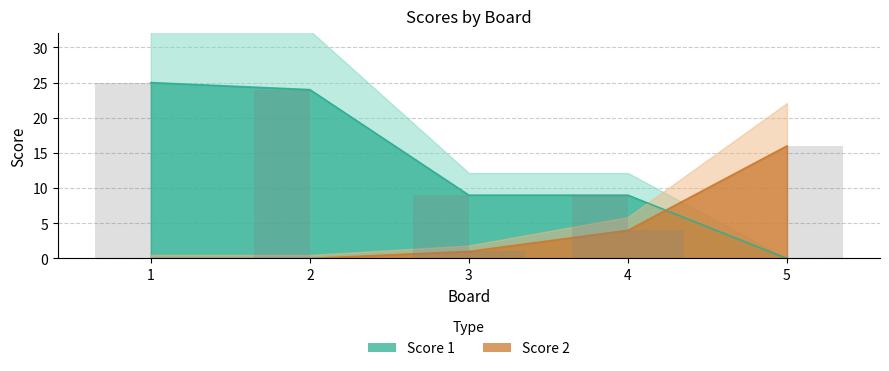

What is the maximum value for Score 1?

25